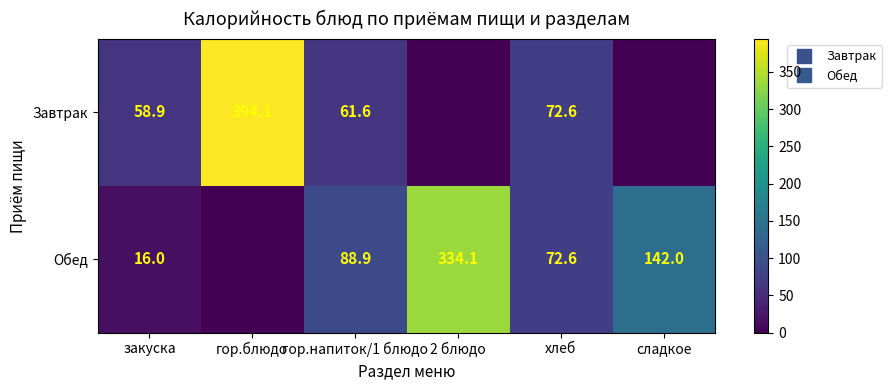

Which series changed the most between закуска and гор.напиток/1 блюдо?

Обед